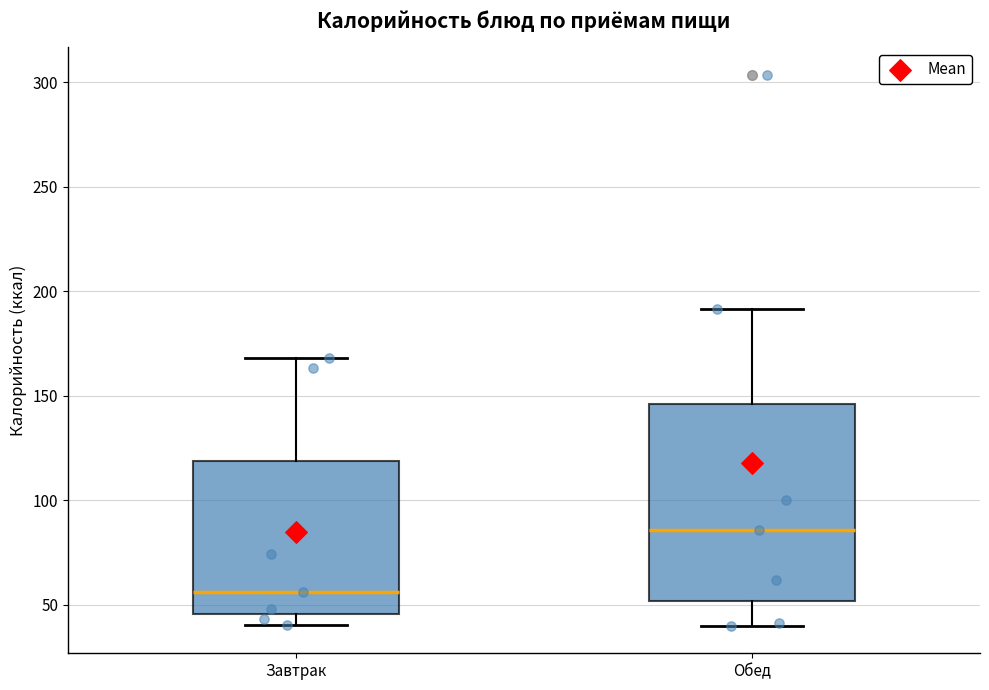

Which box's median line is the lowest?

Завтрак